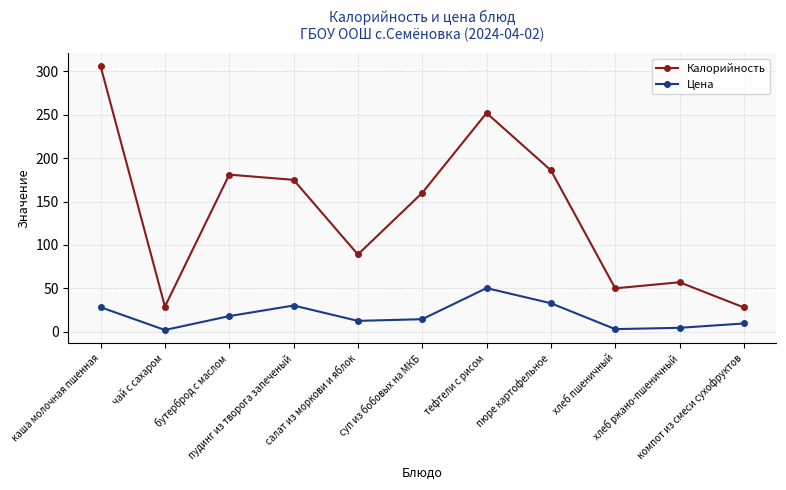

At how many categories does at least one series exceed 91?

6